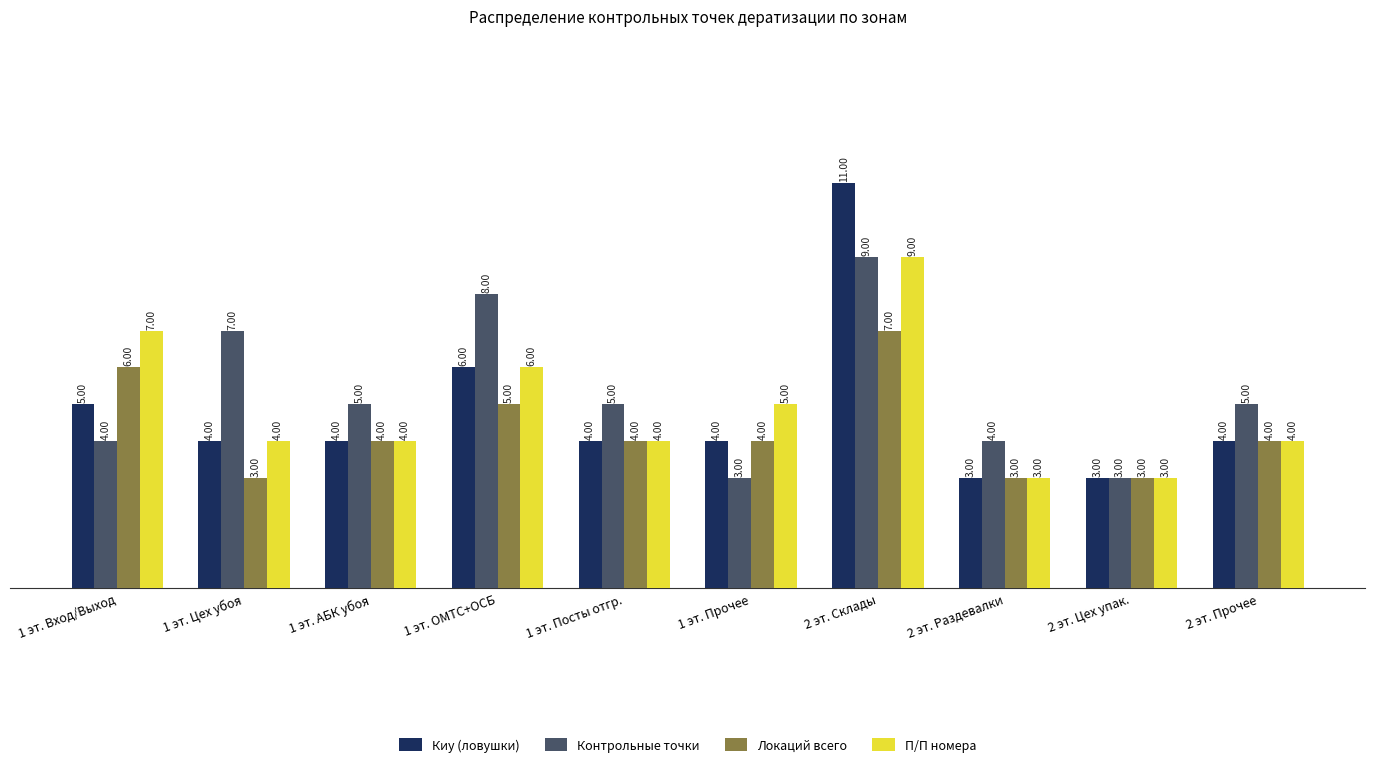

How many bars are there in each group?

4